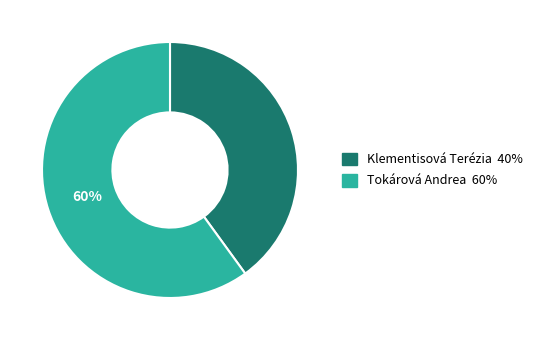

To the nearest percent, what percentage of the pie is Klementisová Terézia?

40%